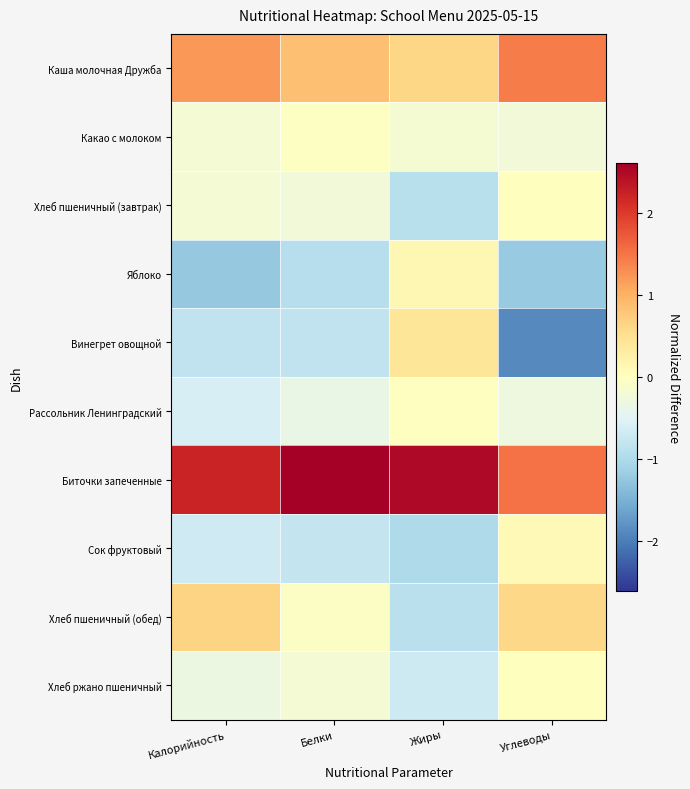

Between Калорийность and Белки, which series saw the biggest shift?

Хлеб пшеничный (обед)